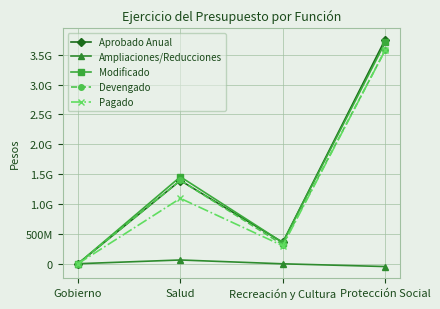

Rank the series by their maximum value, from lowest to highest.

Ampliaciones/Reducciones, Pagado, Devengado, Modificado, Aprobado Anual